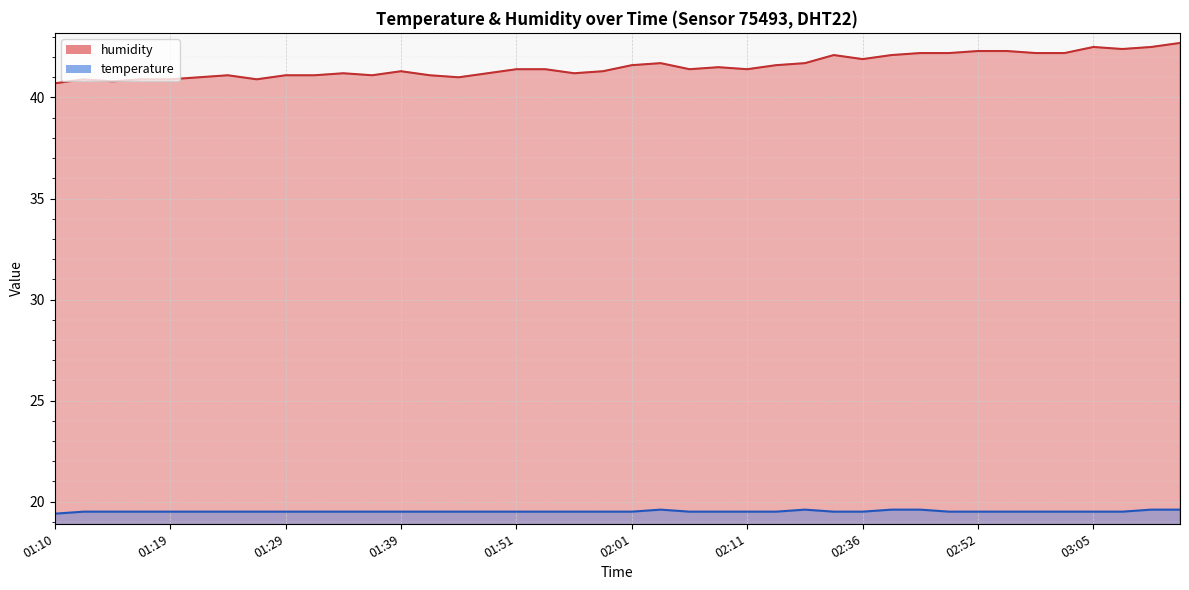

Which category has the highest value in the humidity series?

03:16